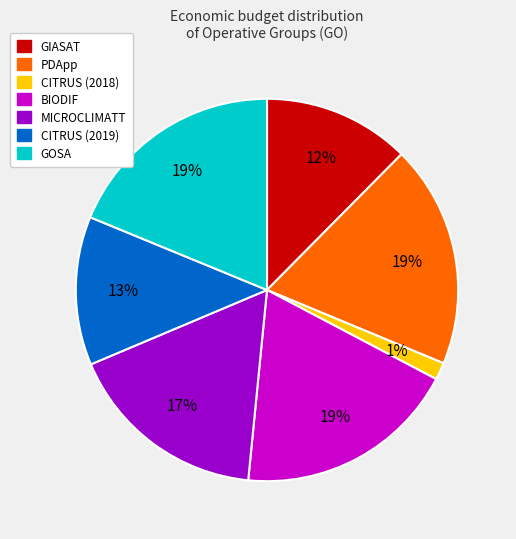

To the nearest percent, what is the average slice percentage?

14%